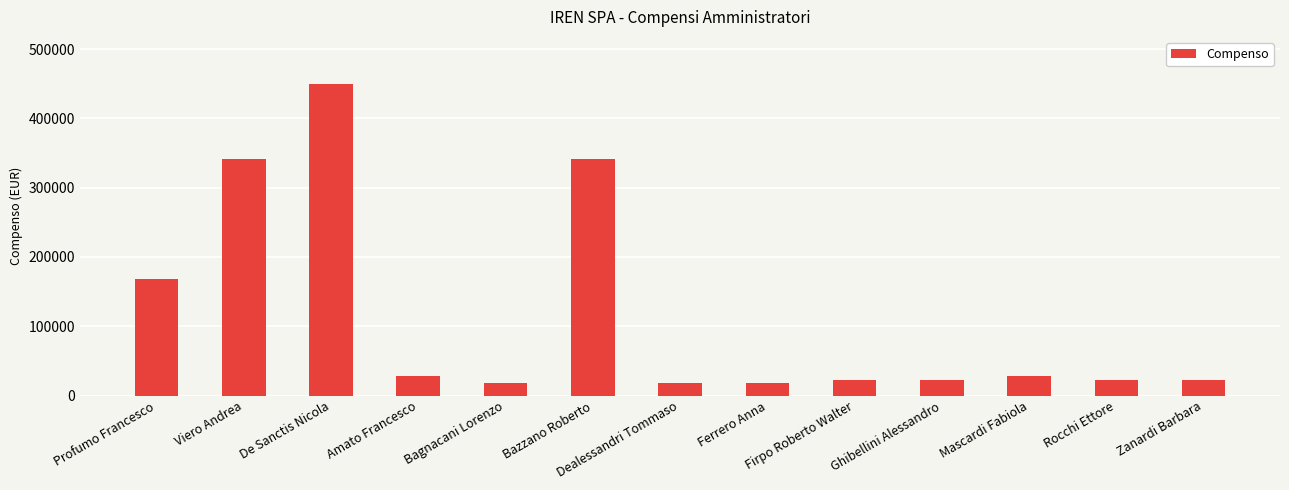

What is the value of the 1st bar from the left?

168000